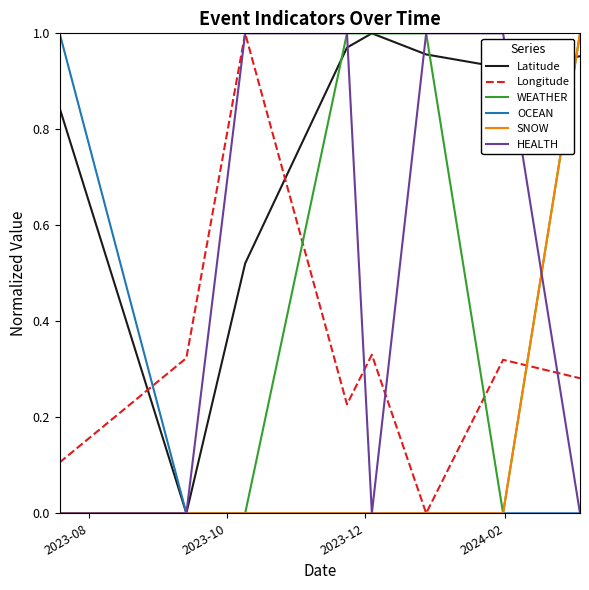

Which series has the largest total across all categories?

Latitude